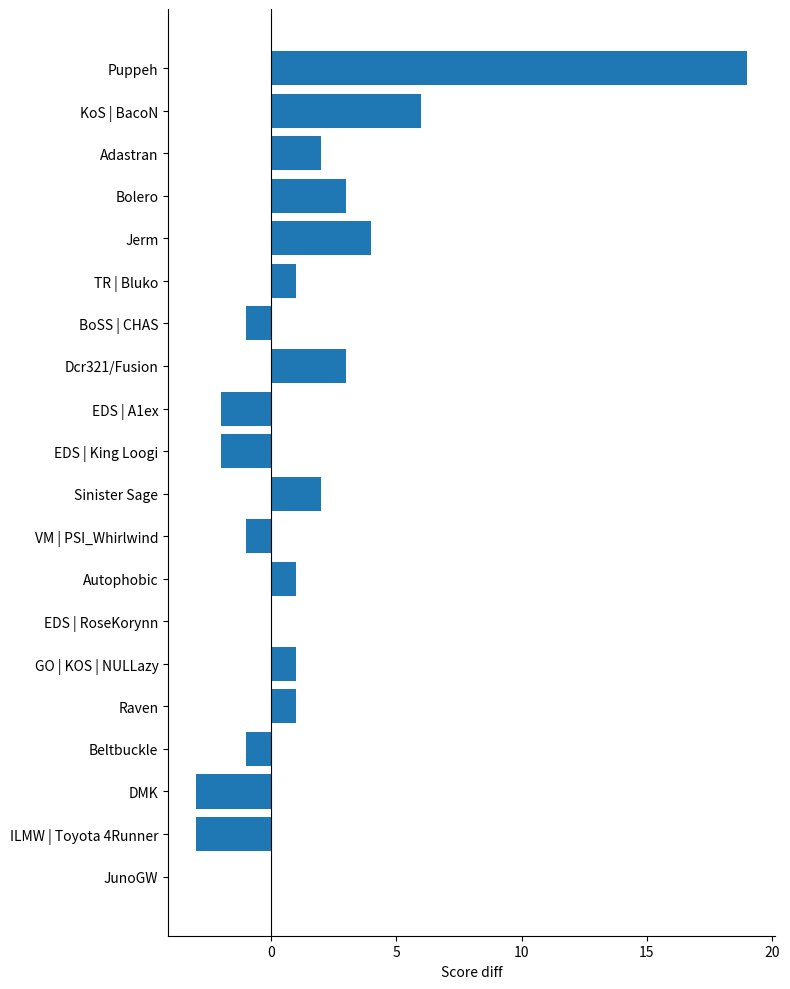

What is the approximate value at KoS | BacoN?

6